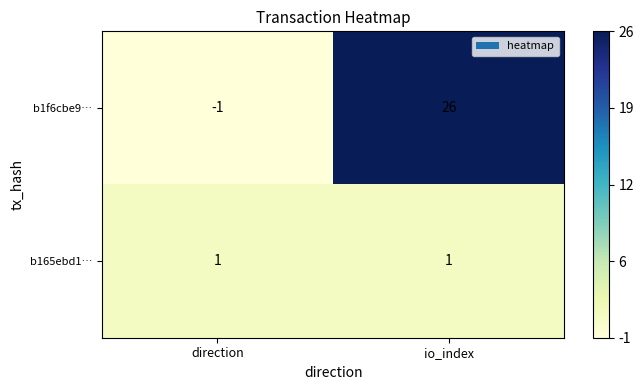

Which series has the widest spread of values?

b1f6cbe9…